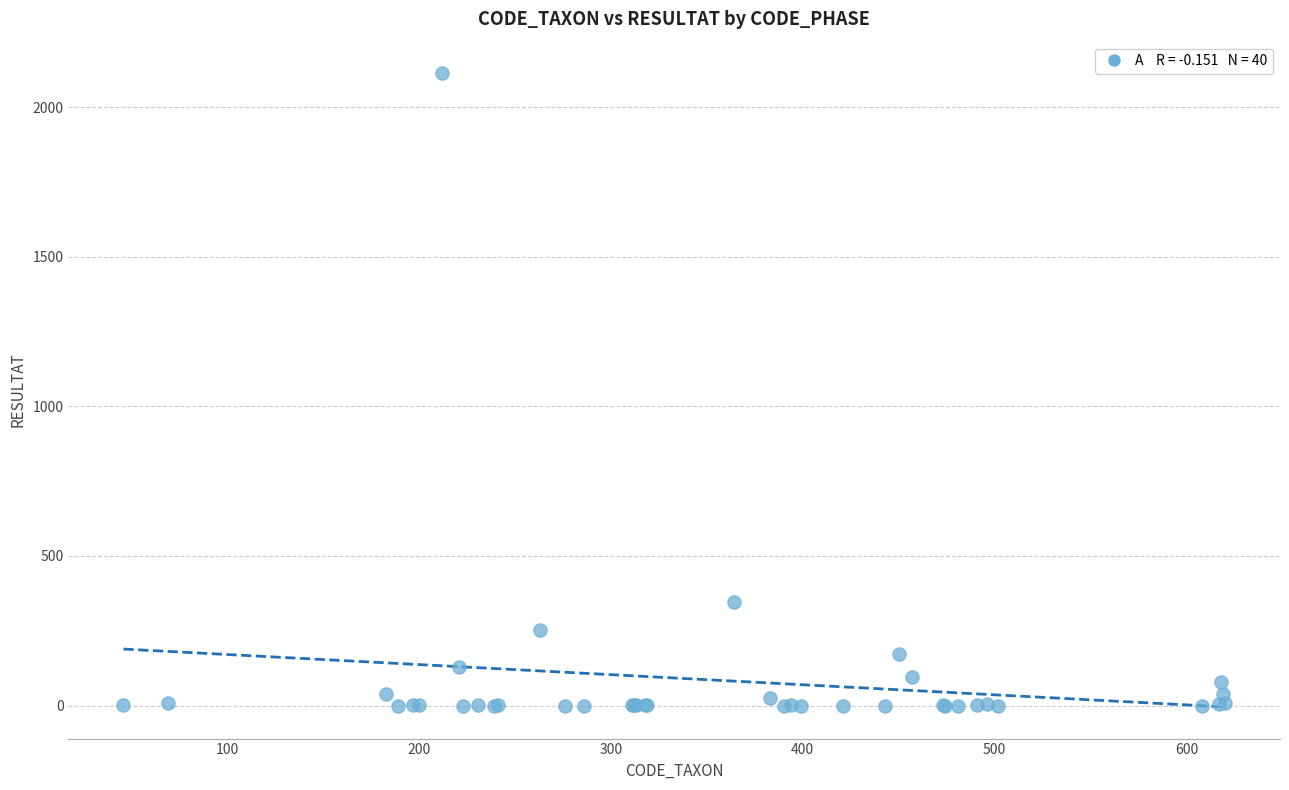

What Y value in the scatter plot is closest to 1057?

345